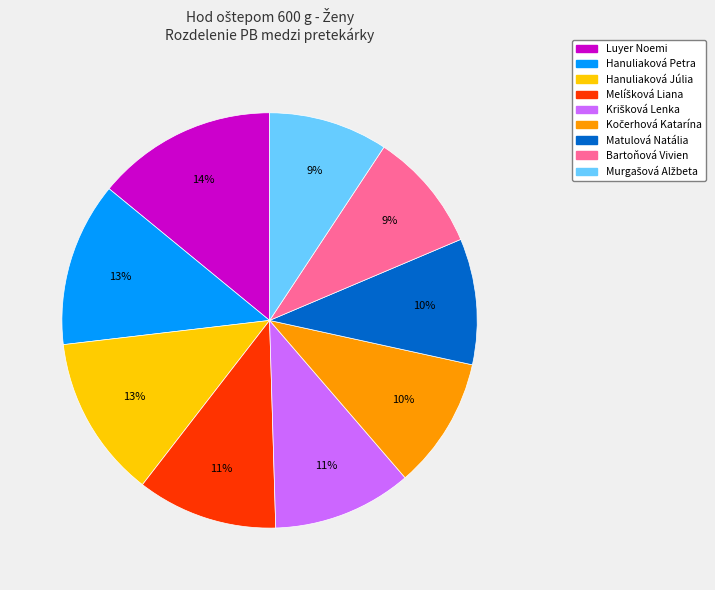

Which category has the biggest portion of the pie?

Luyer Noemi